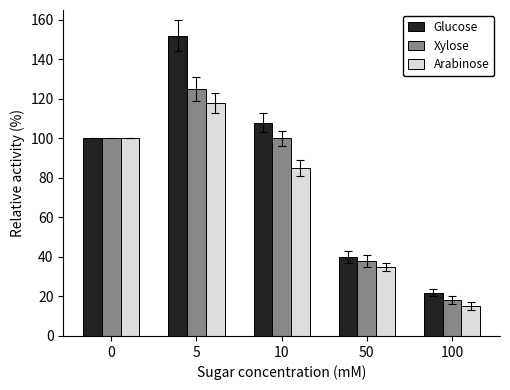

What is the approximate value of Arabinose at 10?

85